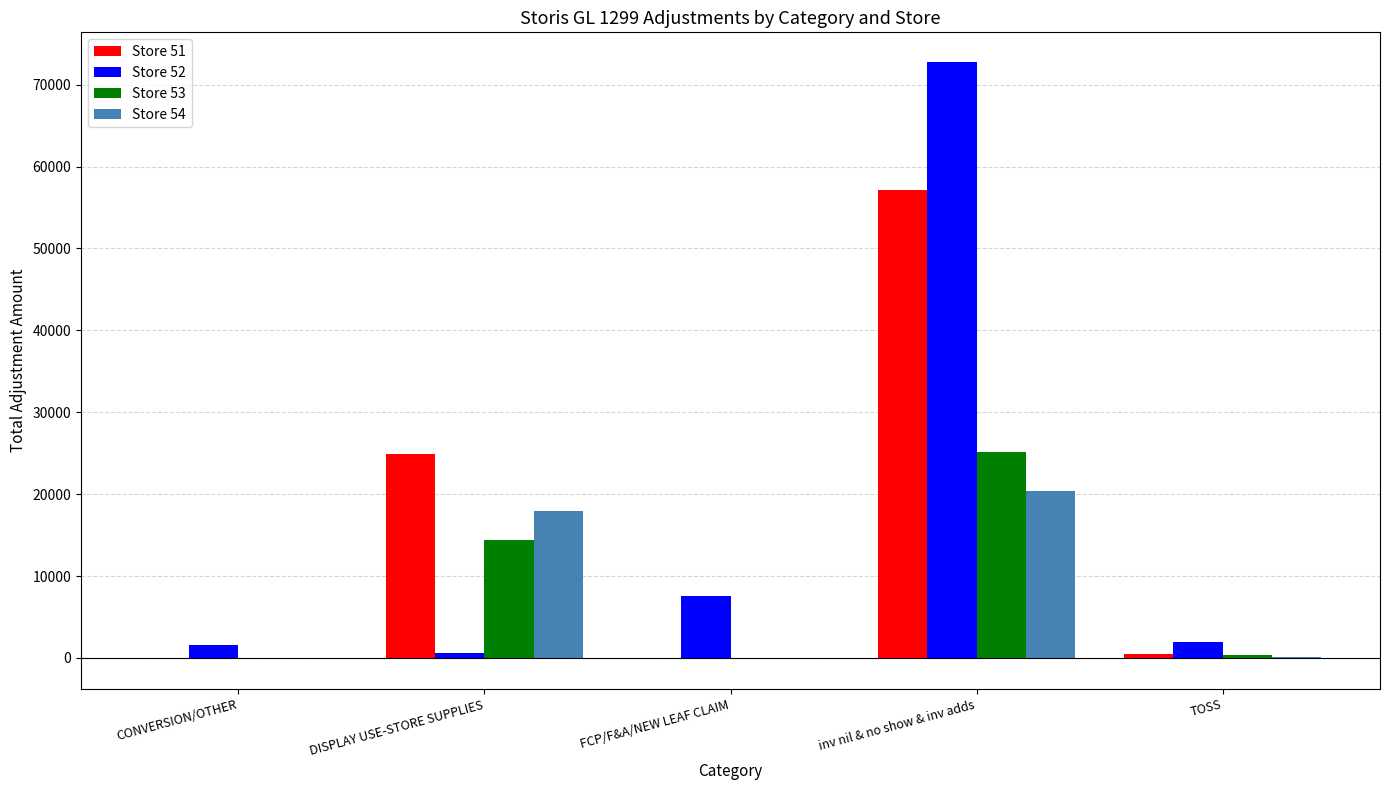

What are all the series names shown in the legend?

Store 51, Store 52, Store 53, Store 54